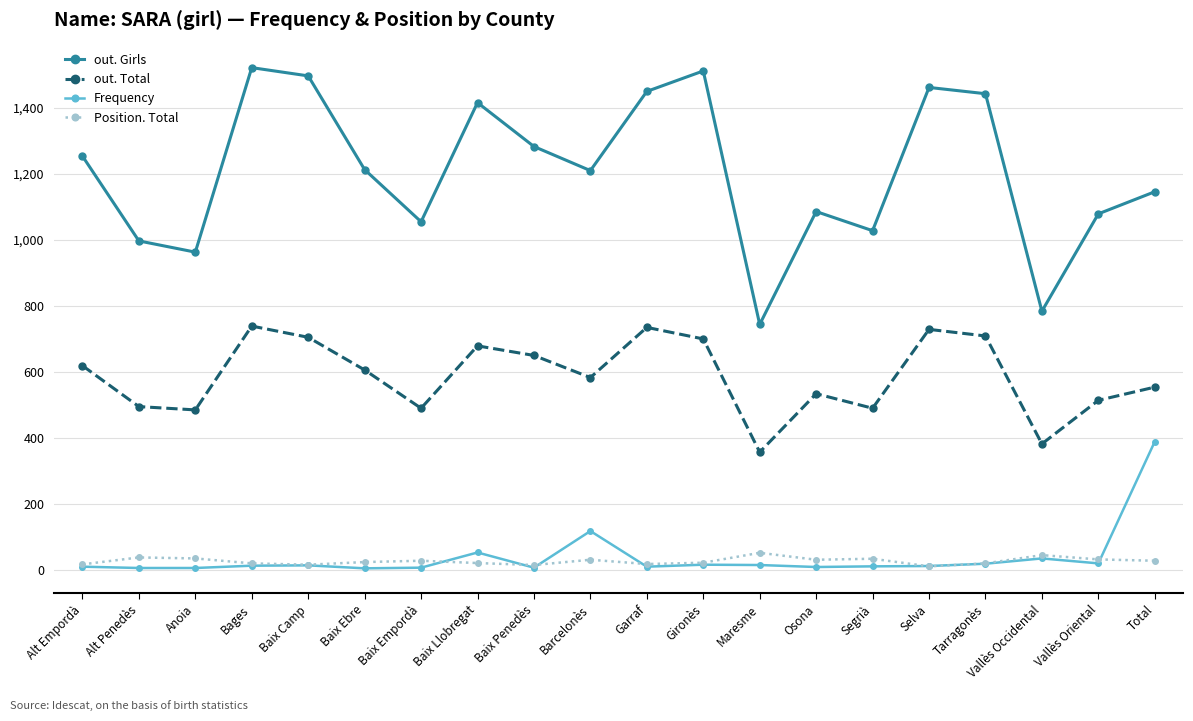

True or false: out. Girls and Position. Total cross at least once.

False